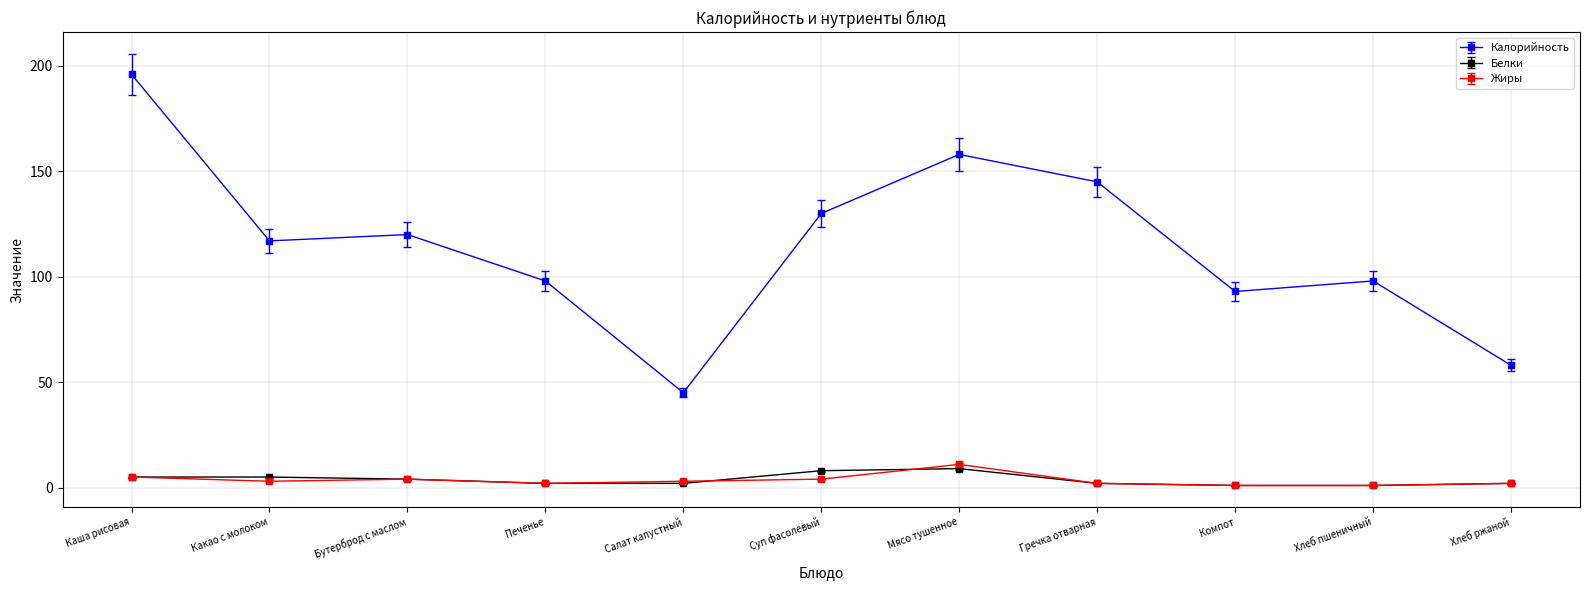

True or false: Калорийность and Жиры cross at least once.

False